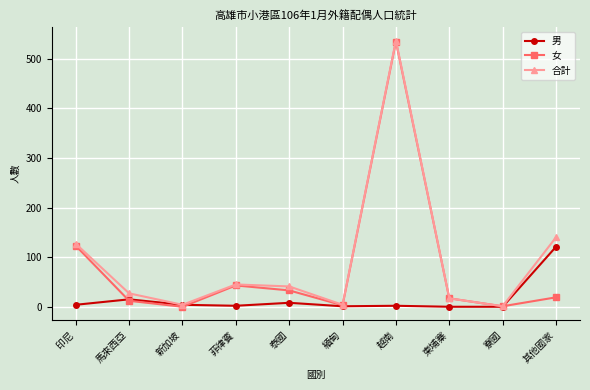

True or false: 合計 has a value of 537 at 越南.

True